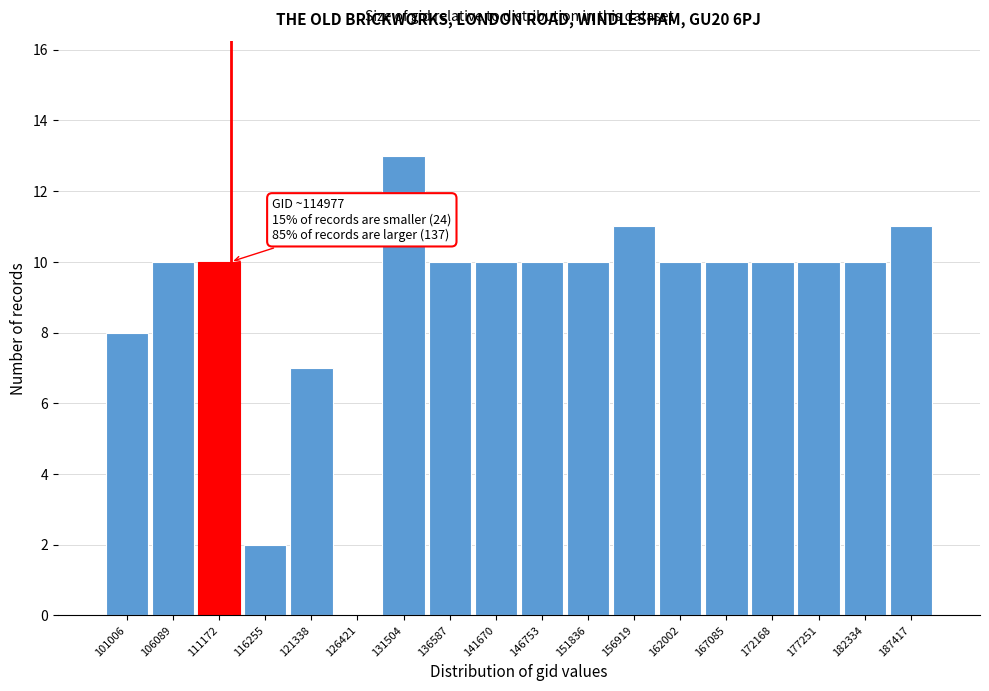

Reading left to right, what are all the values shown in this chart?

101006=8	106089=10	111172=10	116255=2	121338=7	126421=0	131504=13	136587=10	141670=10	146753=10	151836=10	156919=11	162002=10	167085=10	172168=10	177251=10	182334=10	187417=11